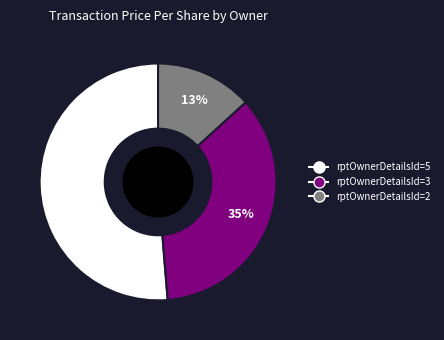

Is there any slice that represents more than half of the pie?

Yes